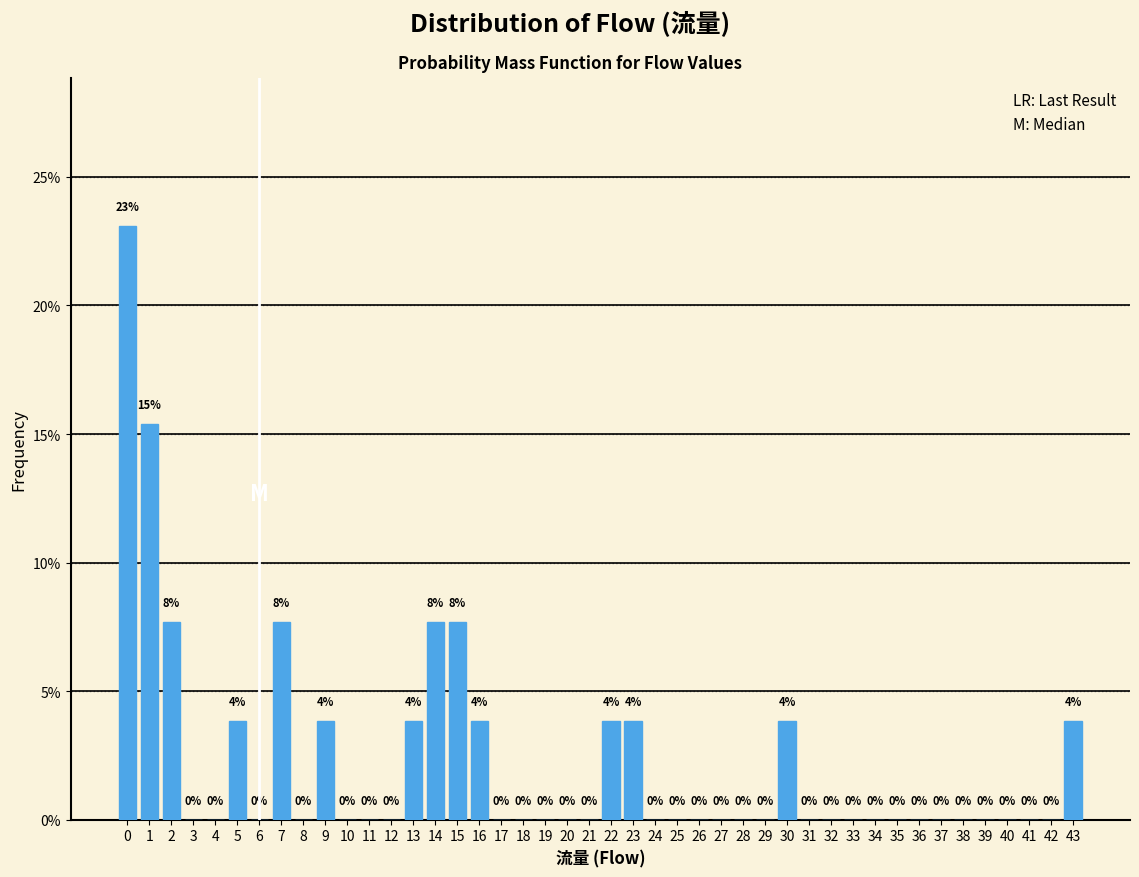

True or false: the data shows 0.0 at 8.

True